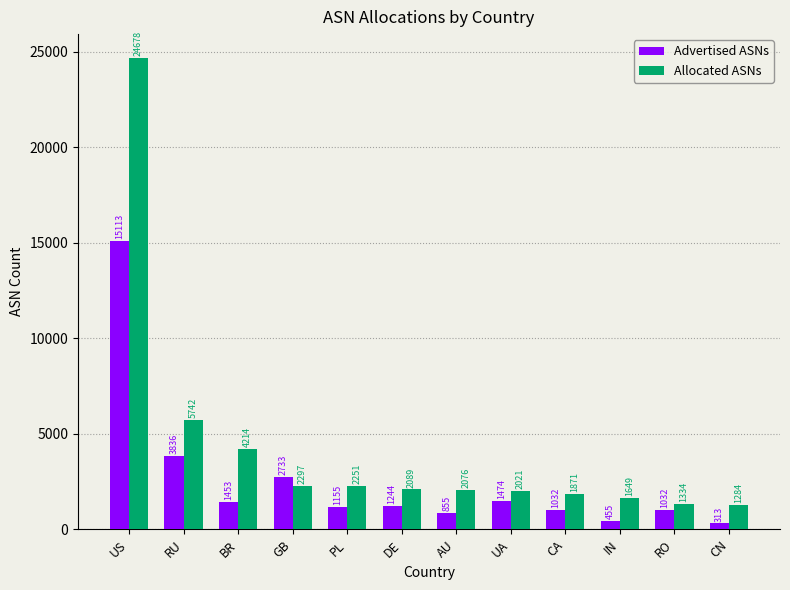

At how many categories does at least one series exceed 11023?

1